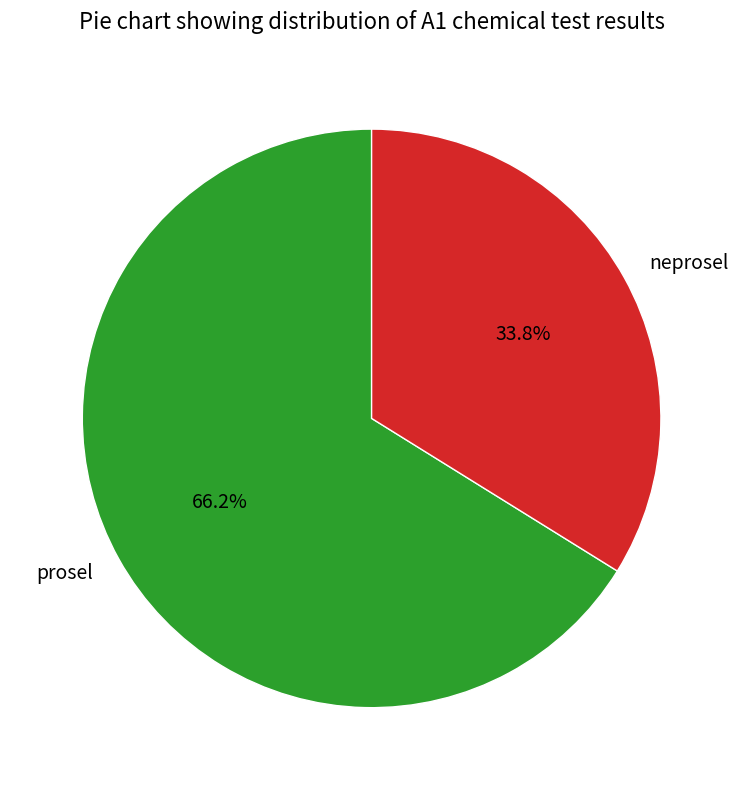

To the nearest percent, what portion does neprosel represent?

34%